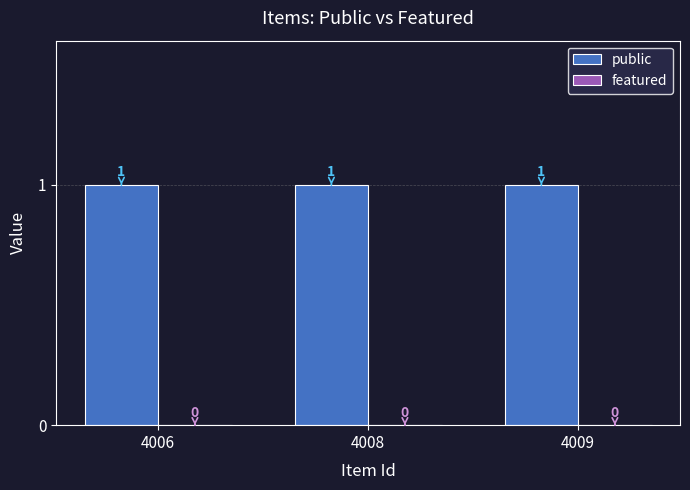

Reading left to right, extract all data points from this chart.

public: 1	1	1
featured: 0	0	0